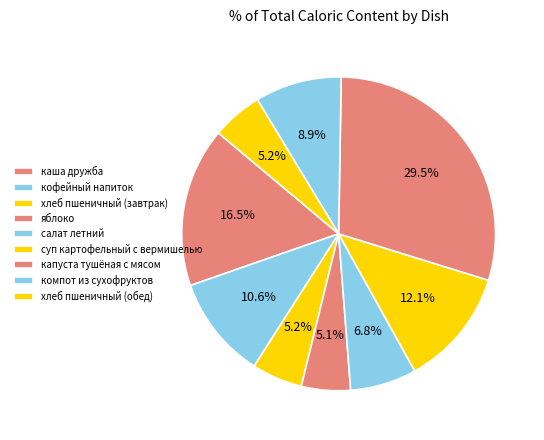

Is the sum of хлеб пшеничный (завтрак) and кофейный напиток greater than half?

No